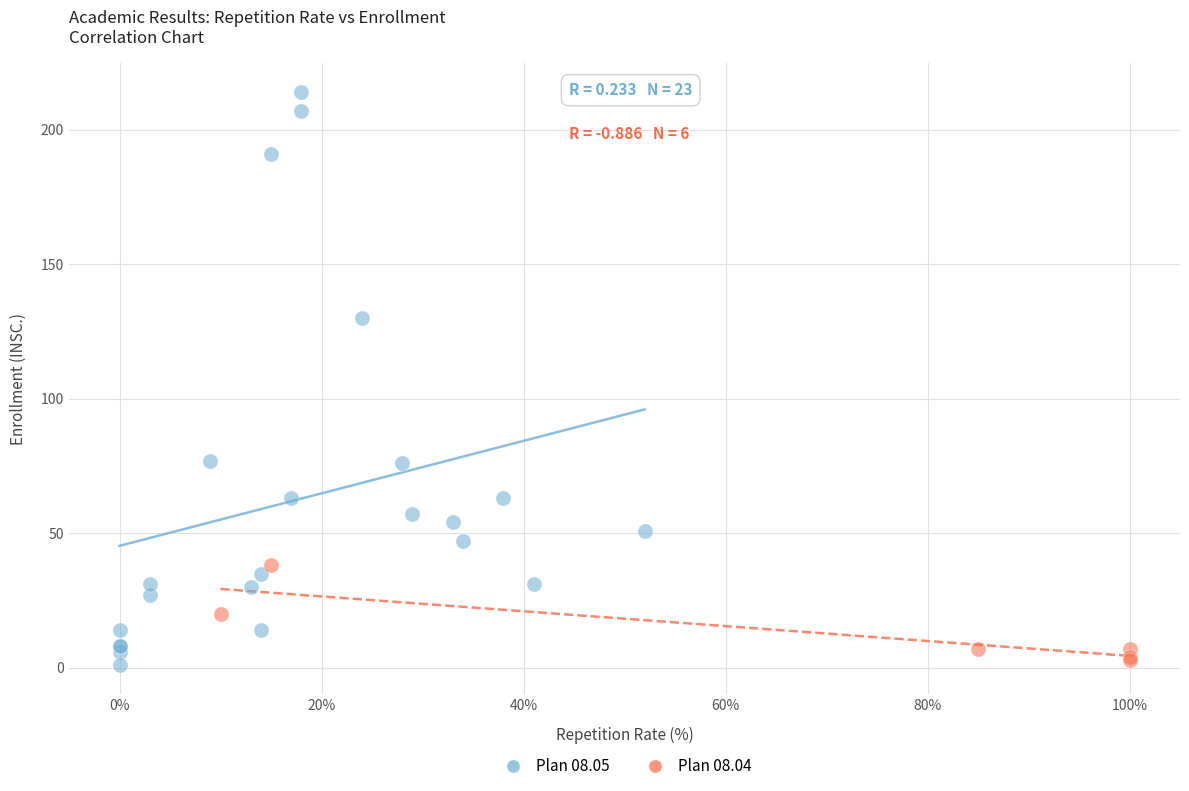

Which series has the largest Y range (max minus min)?

Plan 08.05